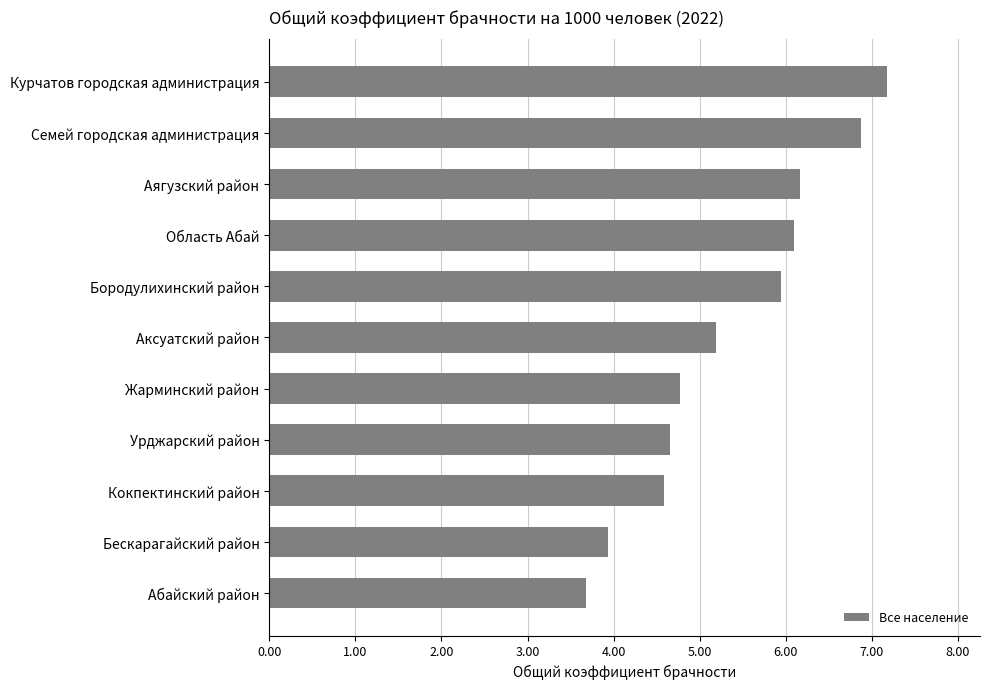

What position from the top is Область Абай?

4